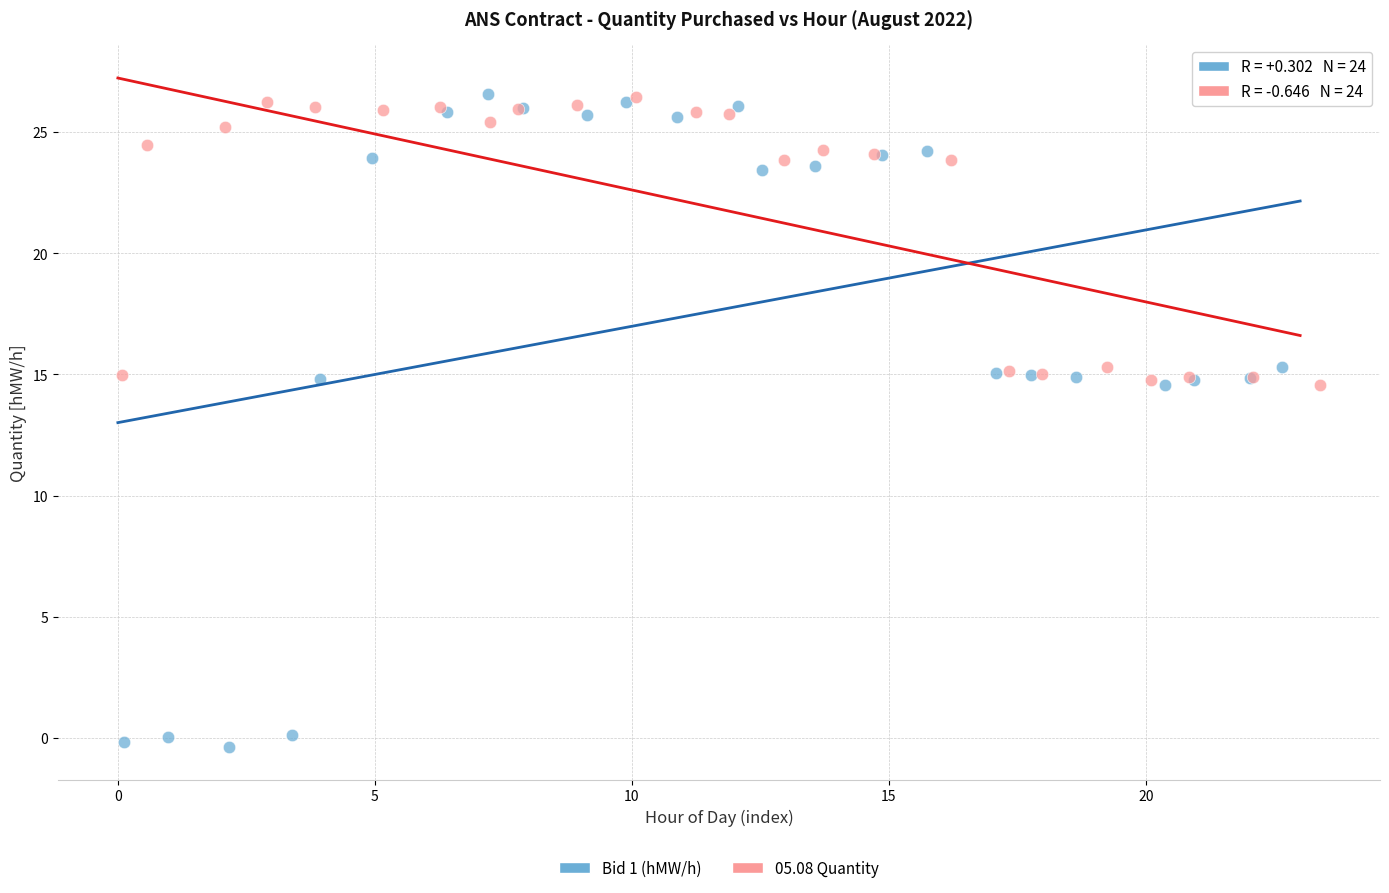

Which series contains the lowest Y value?

Bid 1 (hMW/h)